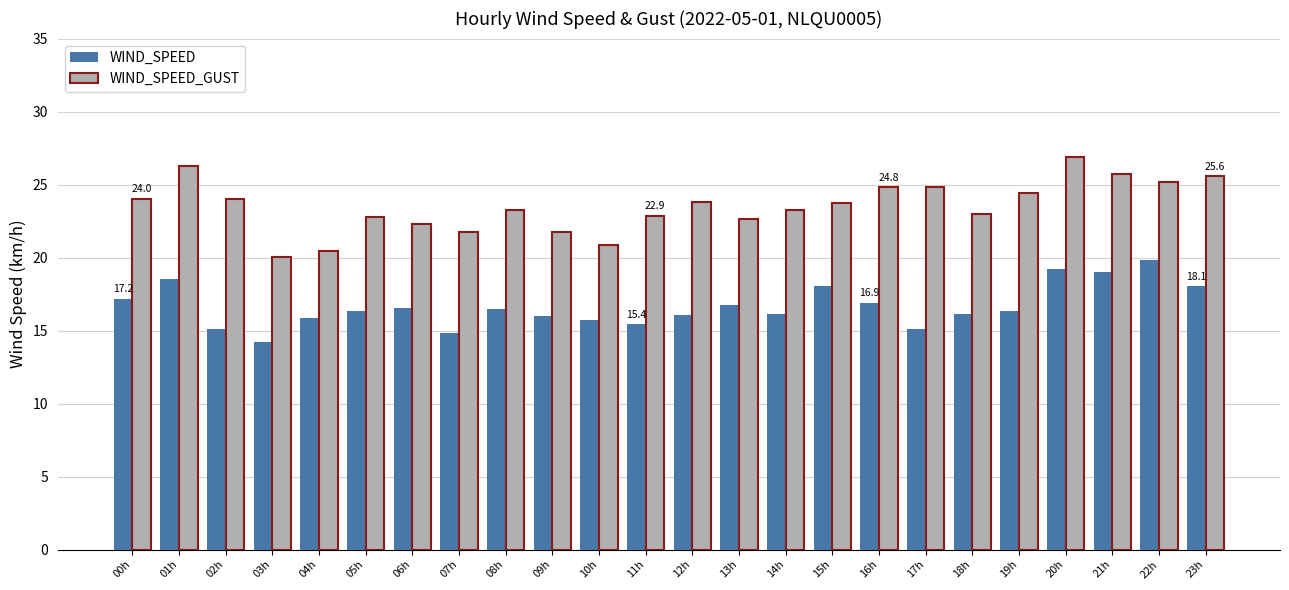

The WIND_SPEED series shows 9.6 at 10h. True or false?

False